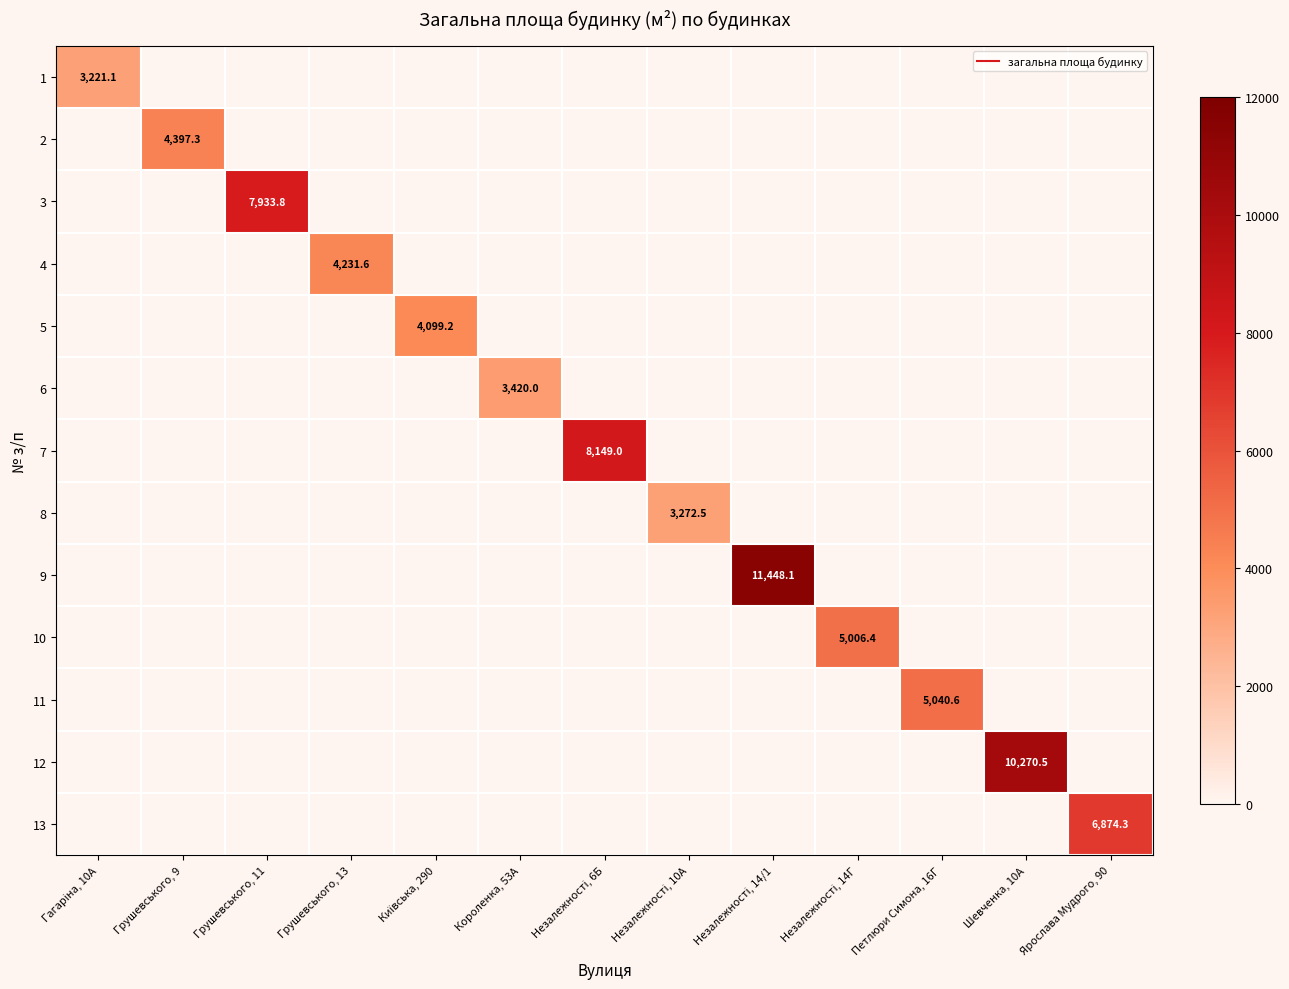

How many data points in 10 are above 0?

1